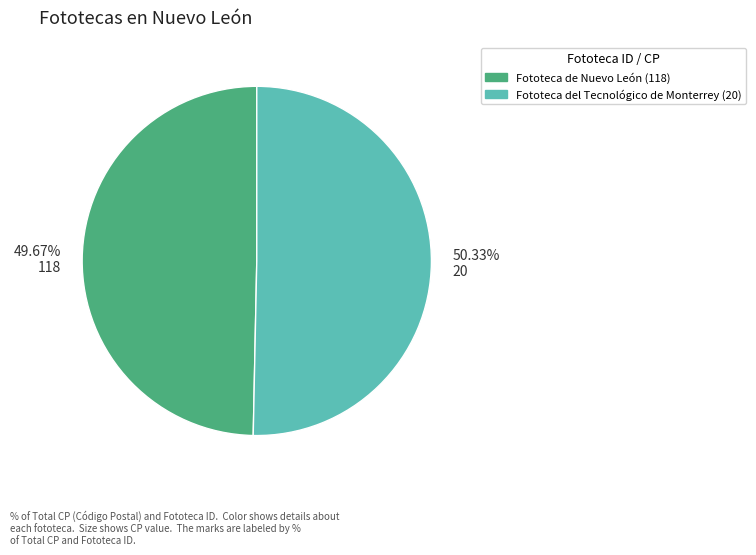

Does any single category account for the majority?

Yes